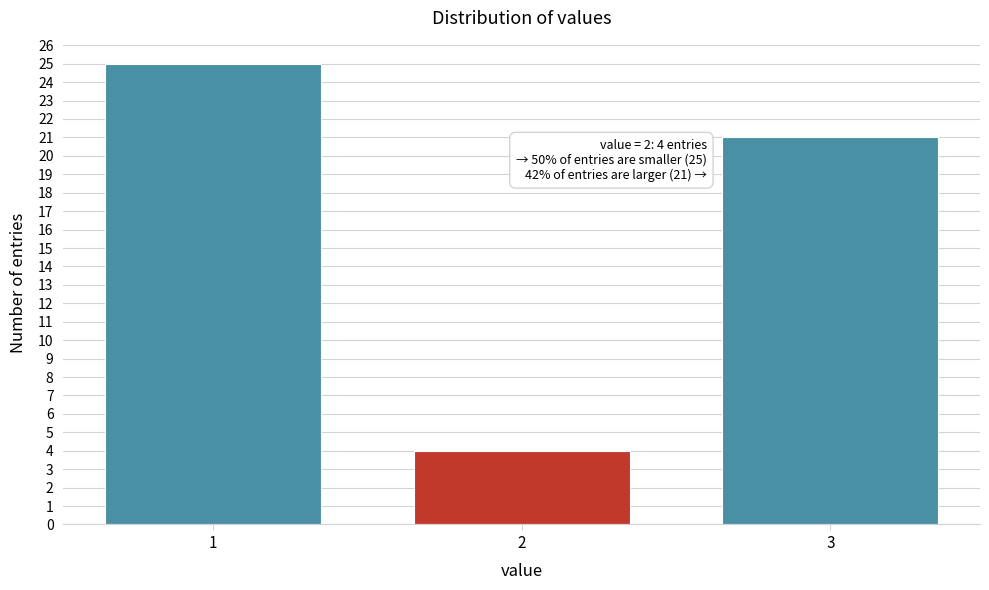

Reading left to right, what are all the values shown in this chart?

1=25	2=4	3=21